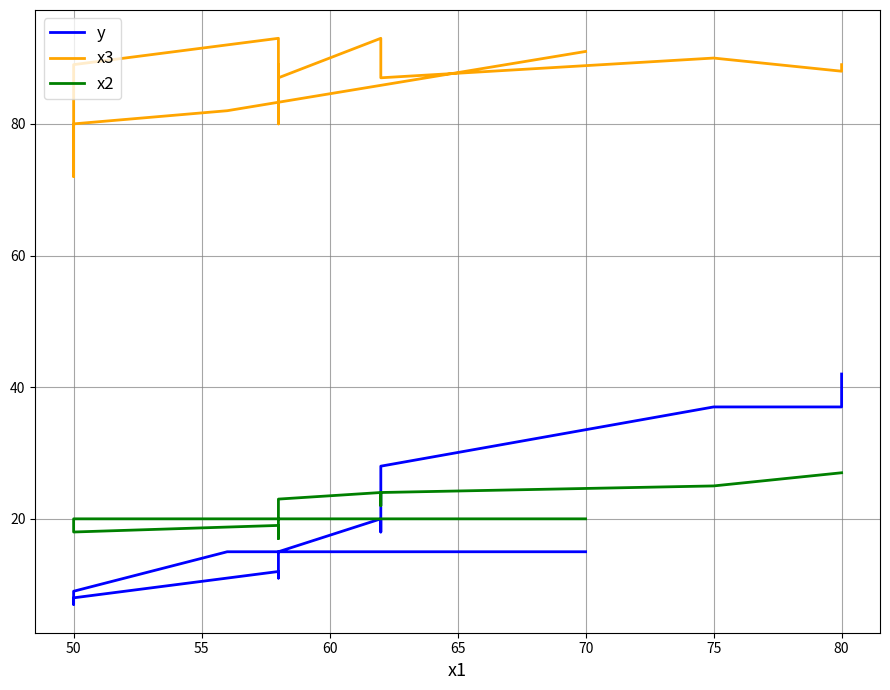

What is the label of the 19th point from the left?

50